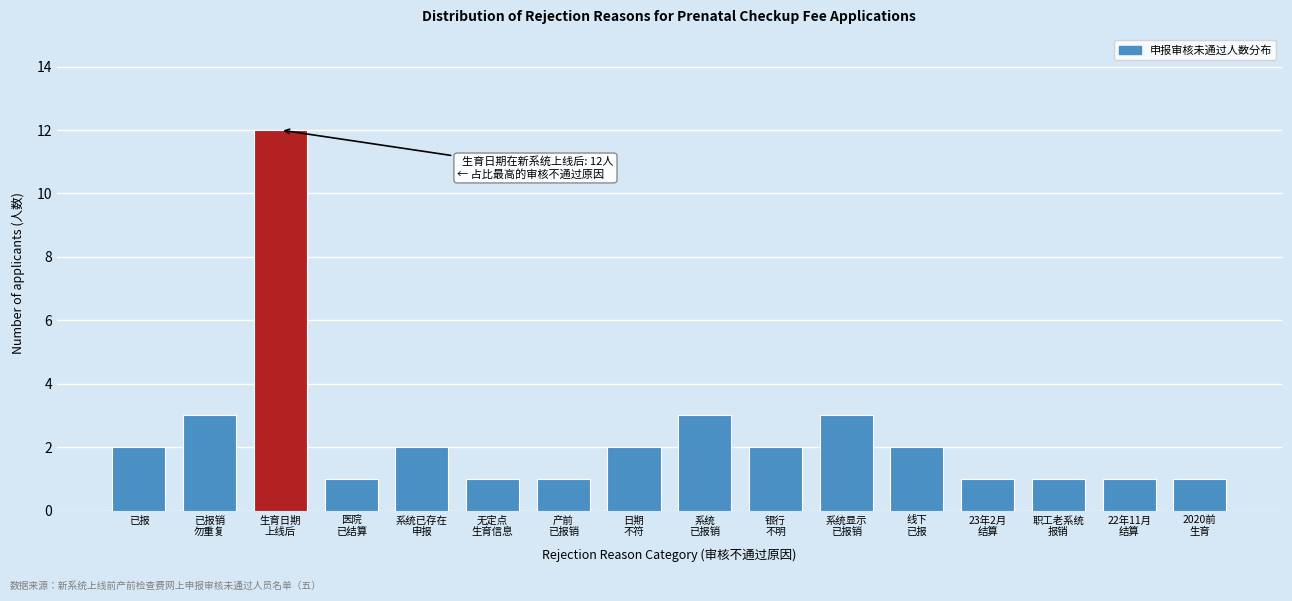

Reading left to right, list all the values displayed in this chart.

2	3	12	1	2	1	1	2	3	2	3	2	1	1	1	1